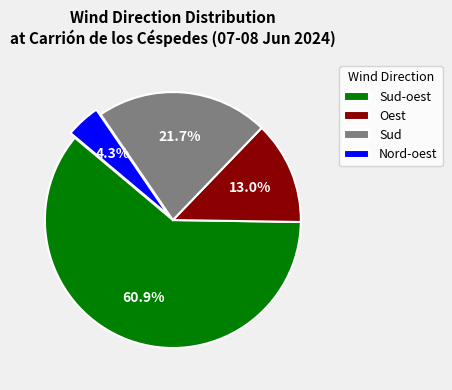

True or false: Sud-oest accounts for 7% of the total.

False